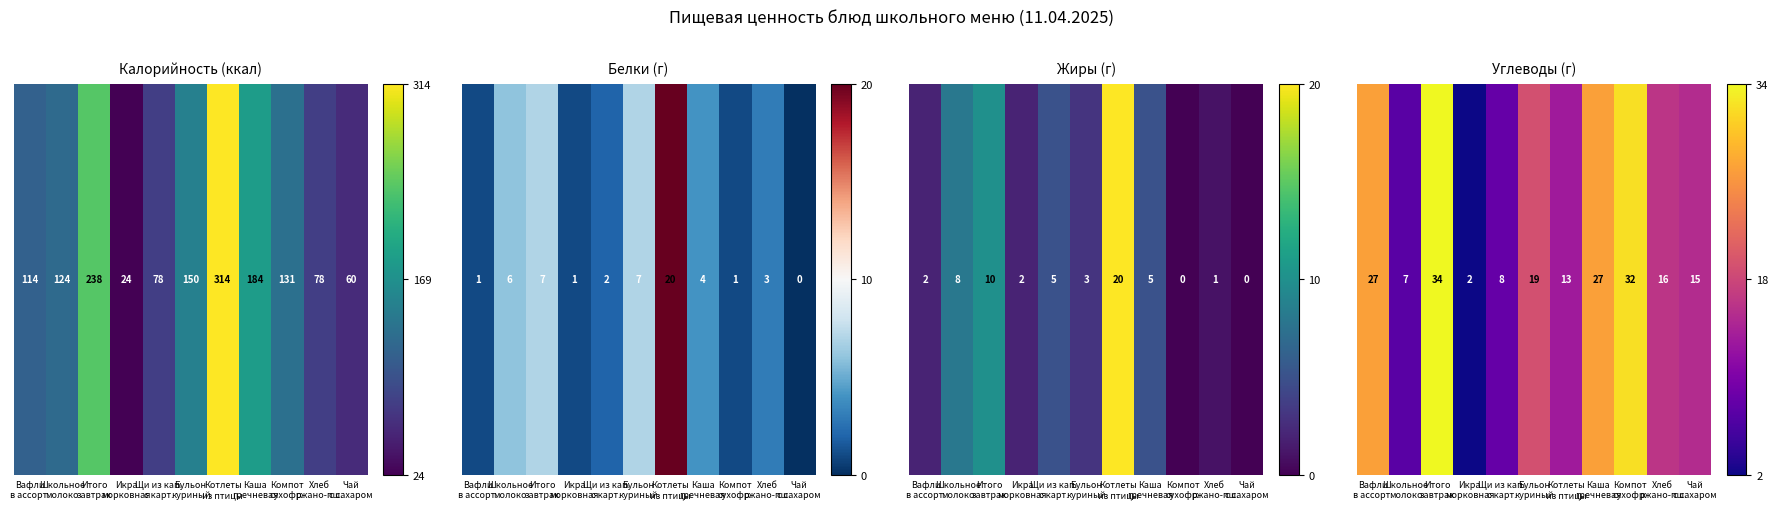

At which category does the chart reach its minimum across all series?

Икра
морковная